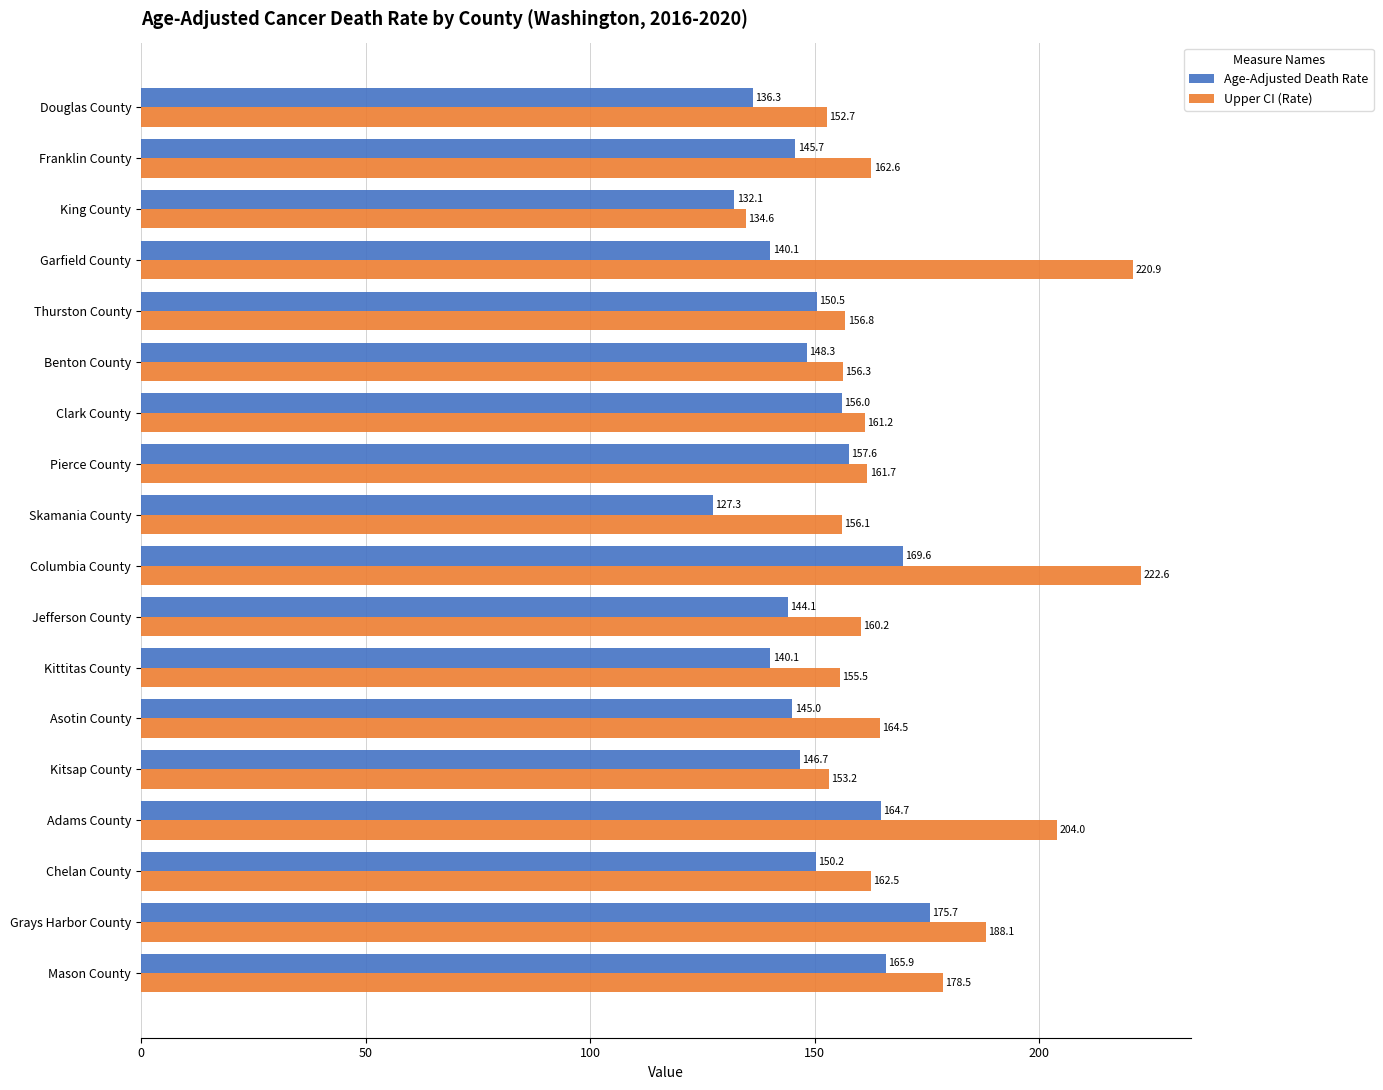

At which label is Upper CI (Rate) closest to 178?

Mason County